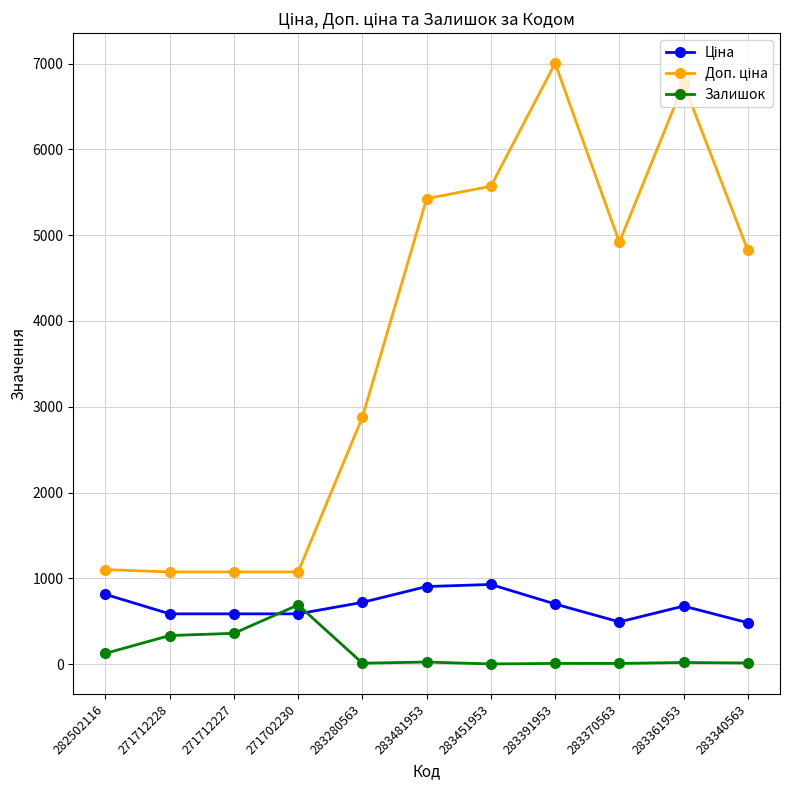

True or false: Залишок has more than 1 points higher than both neighbors.

True